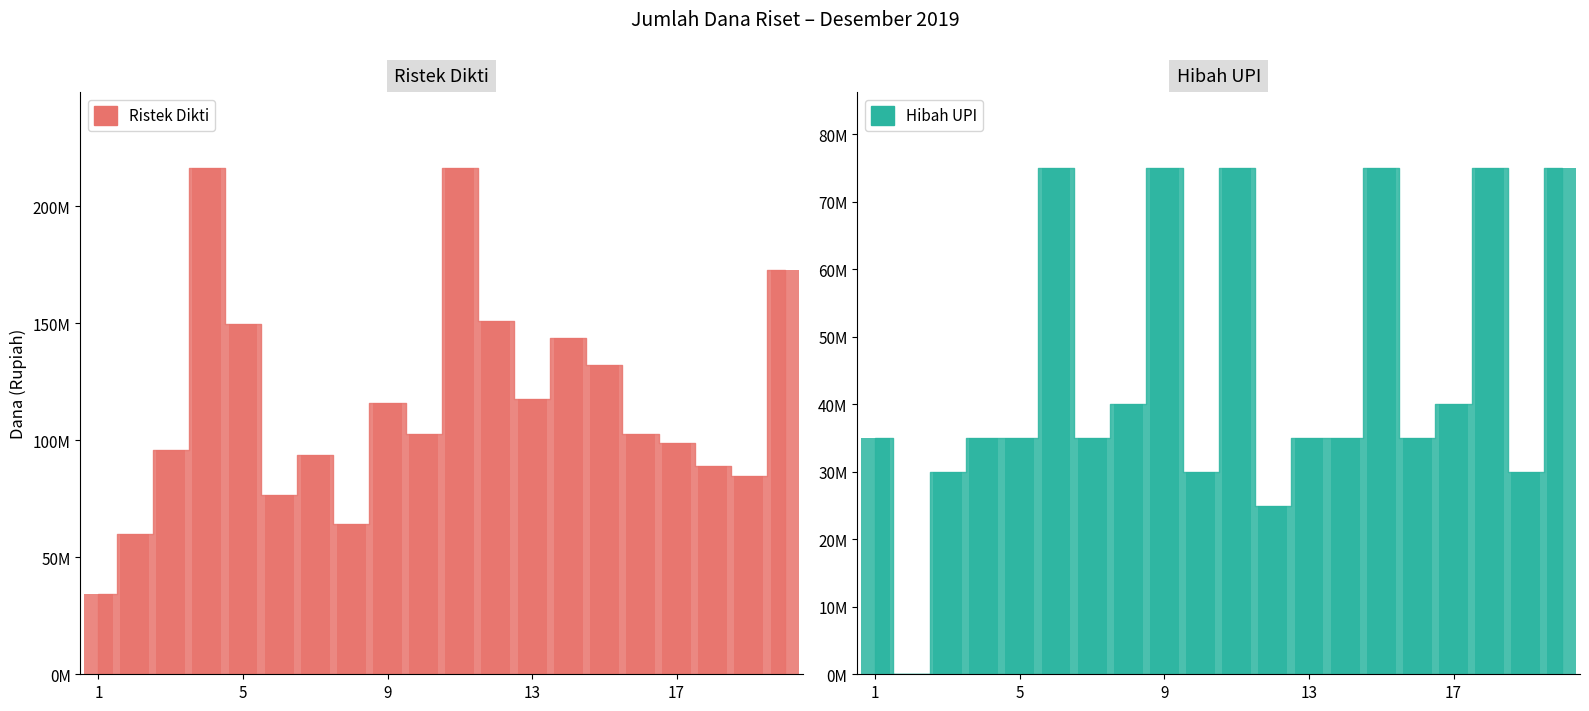

Which series changed the most between 1 and 10?

Ristek Dikti